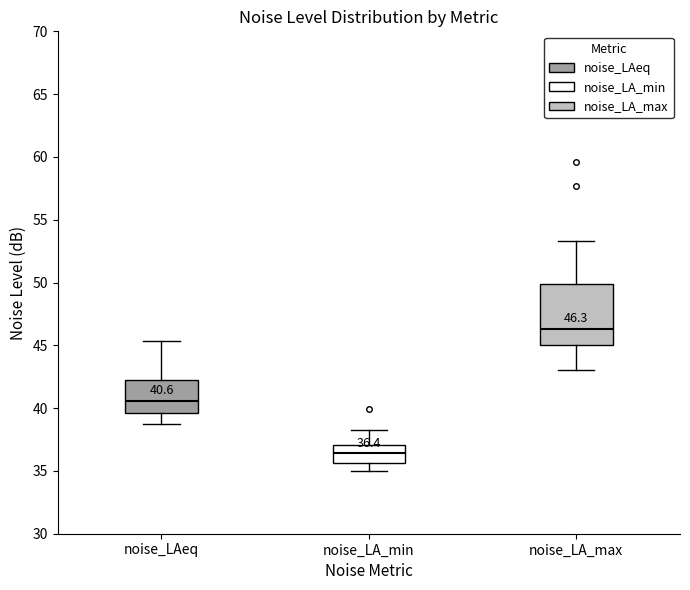

Which box is the tallest, from its lower edge to its upper edge?

noise_LA_max